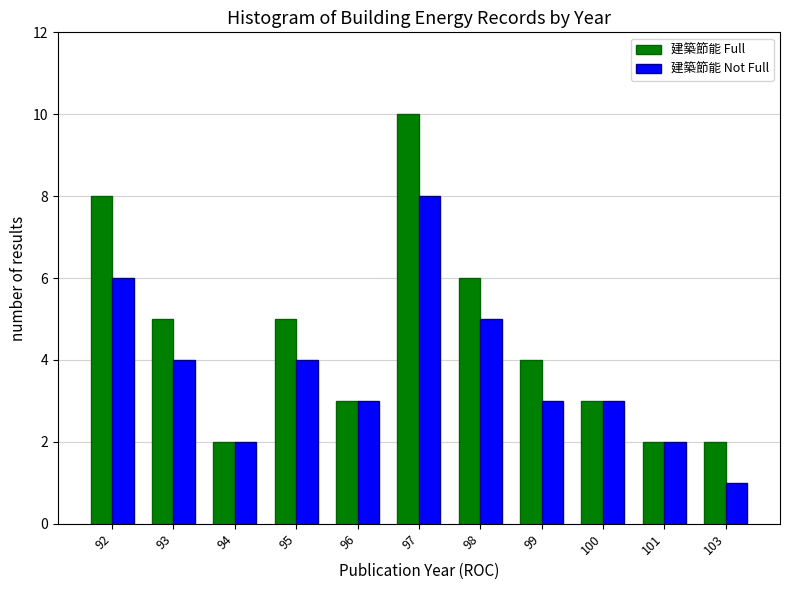

Is it true that 建築節能 Full equals 1 at 101?

False